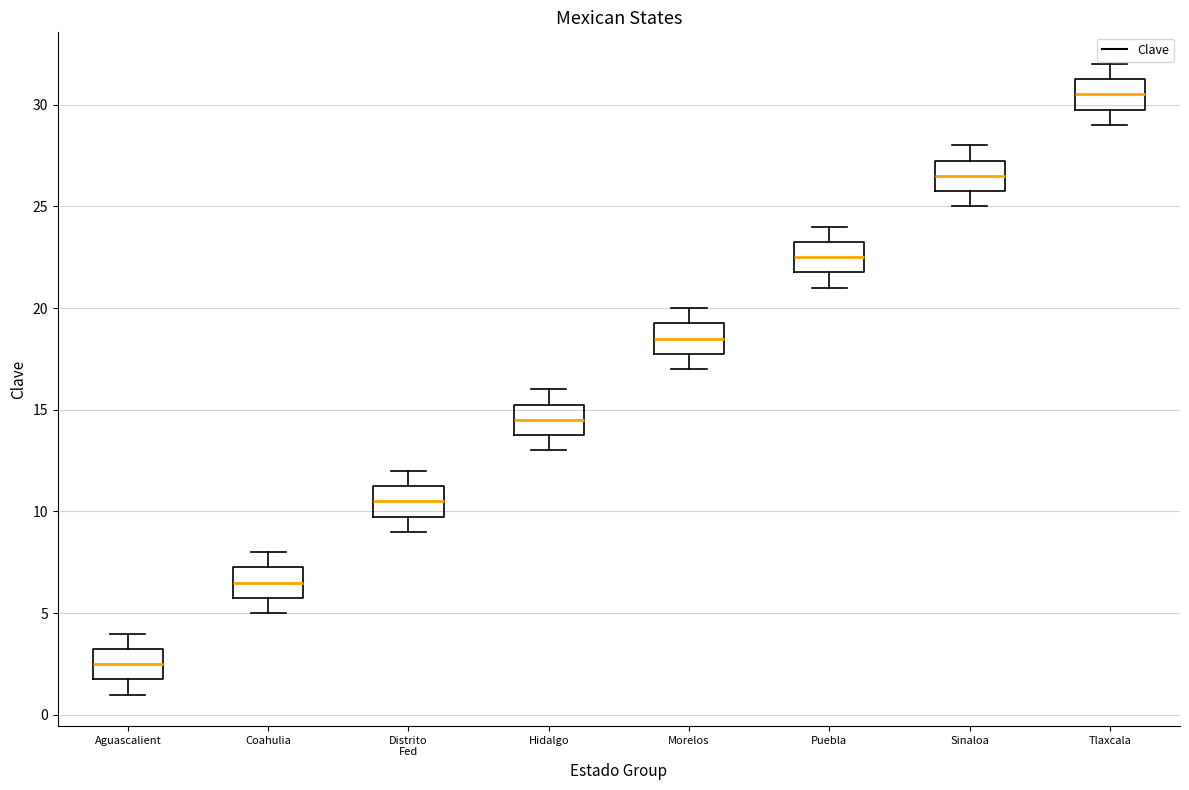

Which box has the lowest median line?

Aguascalient